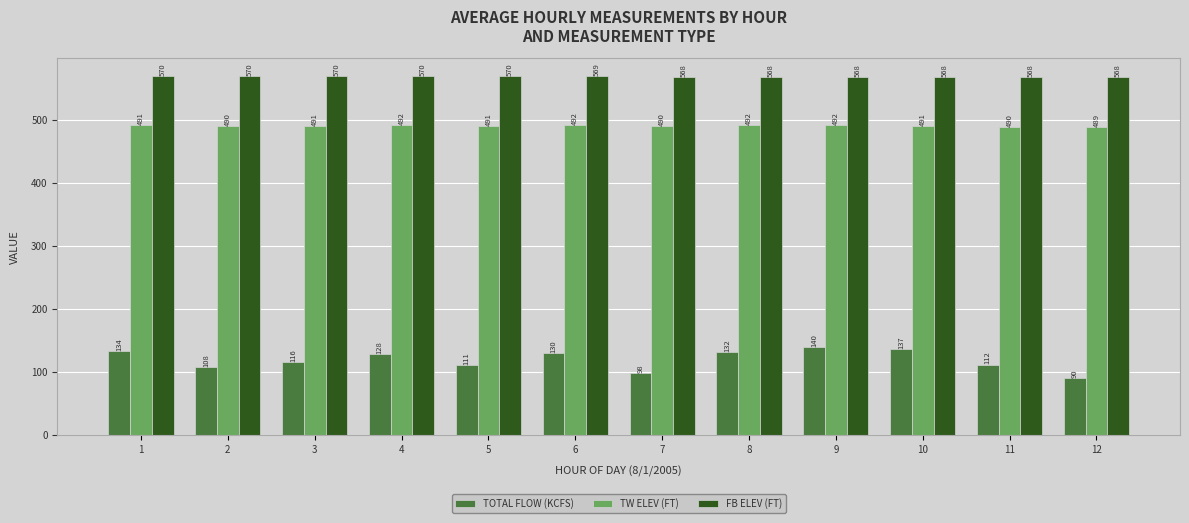

What is the approximate value of TOTAL FLOW (KCFS) at 4?

128.3